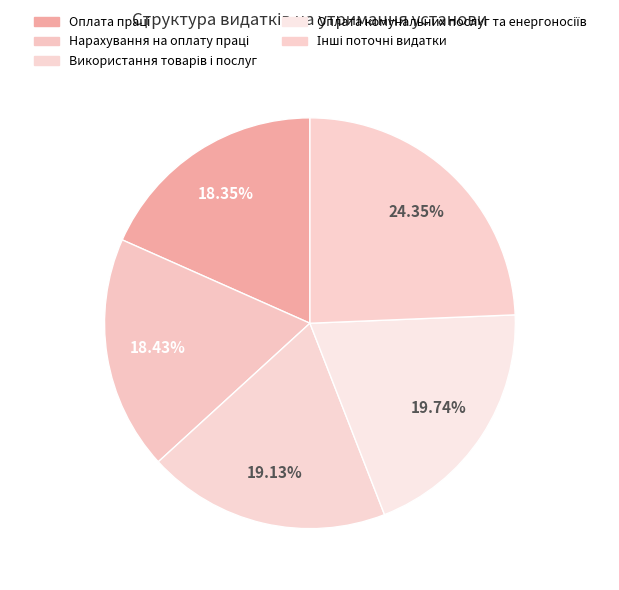

True or false: Використання товарів і послуг accounts for 25% of the total.

False